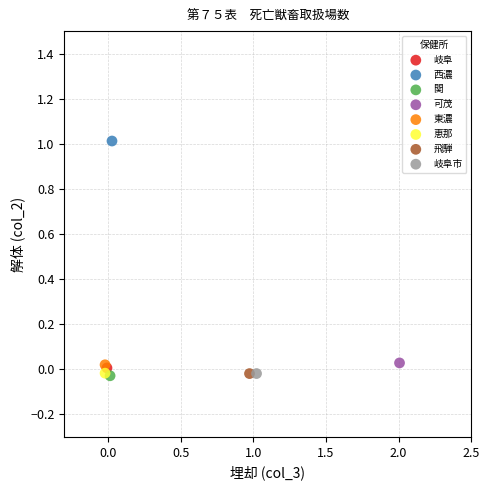

What are all the series names shown in the legend?

岐阜, 西濃, 関, 可茂, 東濃, 恵那, 飛騨, 岐阜市